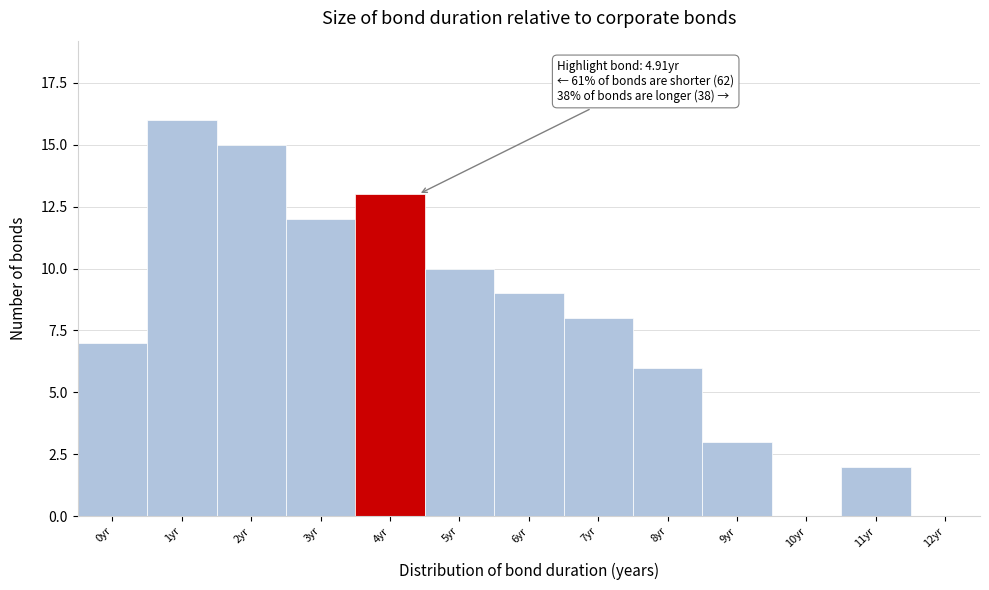

Reading left to right, extract all data points from this chart.

0yr=7	1yr=16	2yr=15	3yr=12	4yr=13	5yr=10	6yr=9	7yr=8	8yr=6	9yr=3	10yr=0	11yr=2	12yr=0